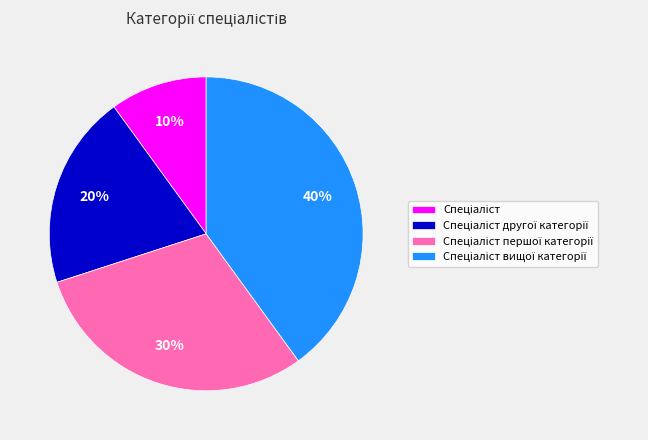

Is there any slice that represents more than half of the pie?

No